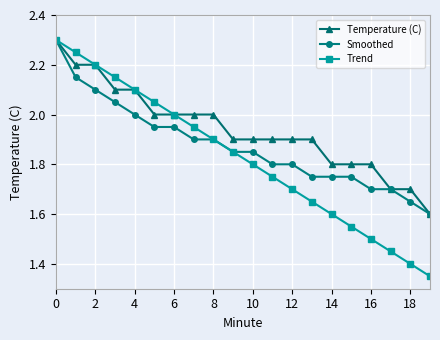

Which series has the largest total across all categories?

Temperature (C)